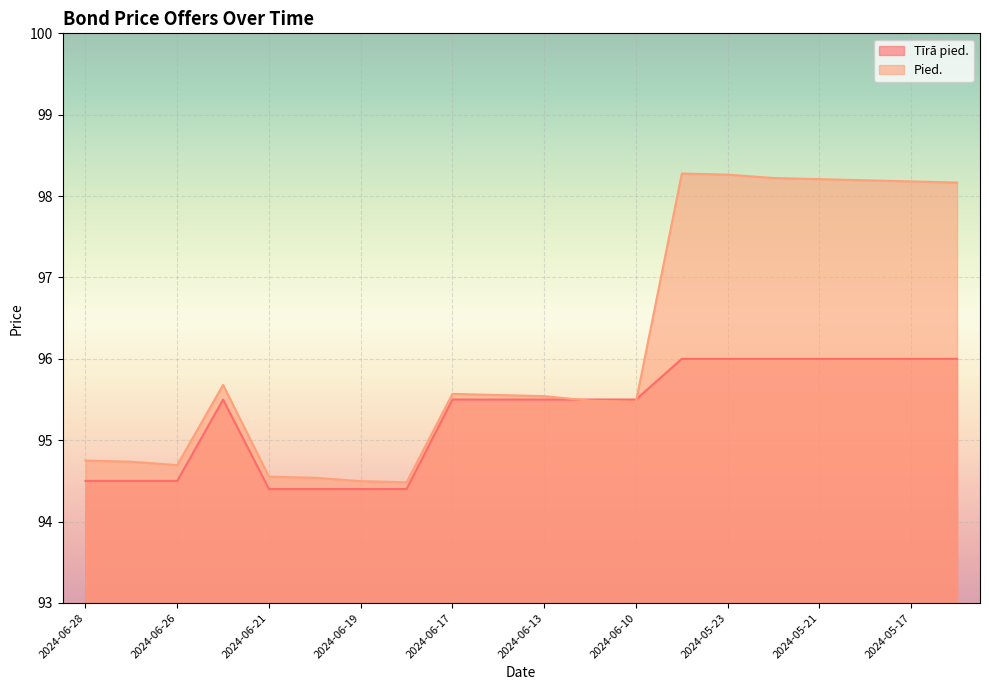

How many data points in Tīrā pied. are above 95?

13